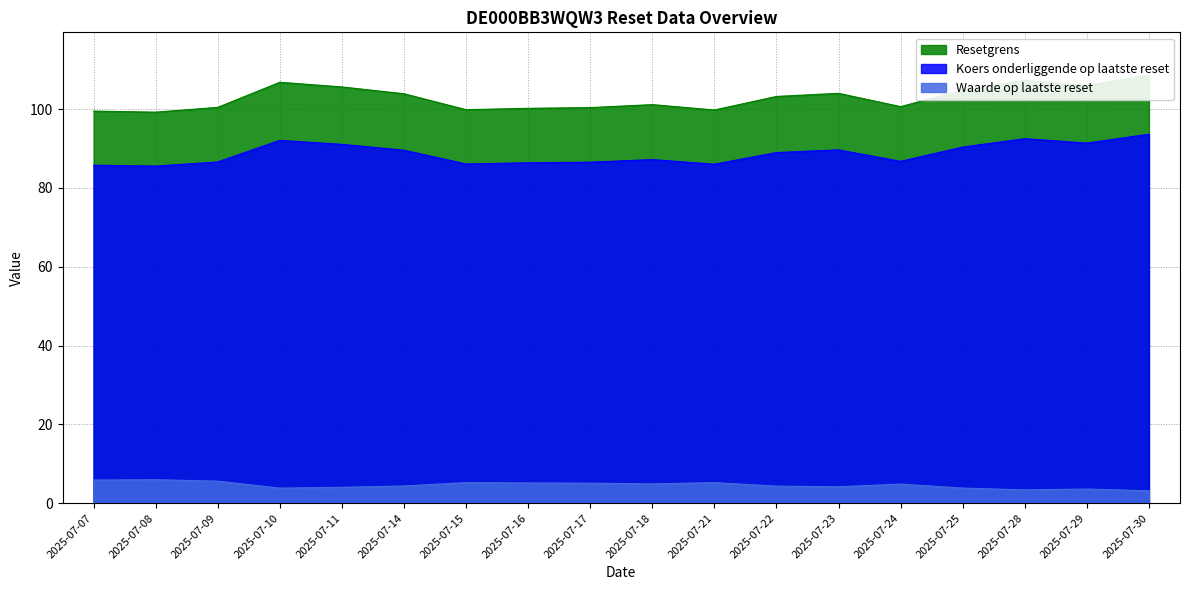

What is the approximate value of Waarde op laatste reset at 2025-07-21?

5.2